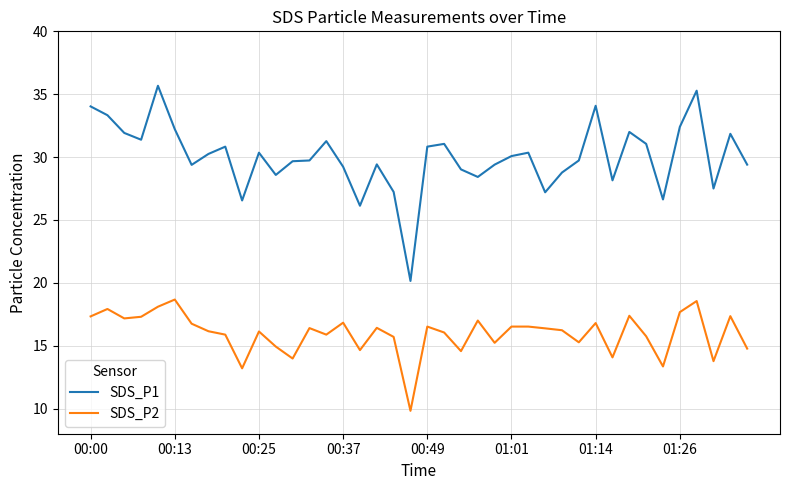

Which series has the largest range (max minus min)?

SDS_P1